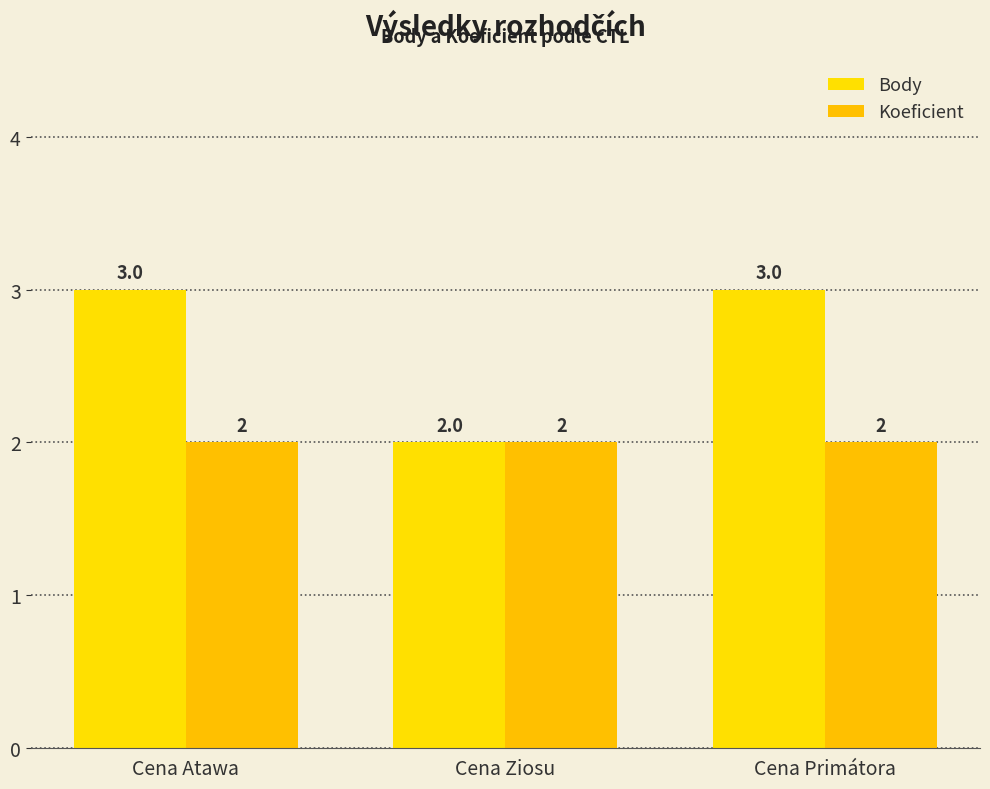

True or false: Koeficient has a value of 3 at Cena Ziosu.

False